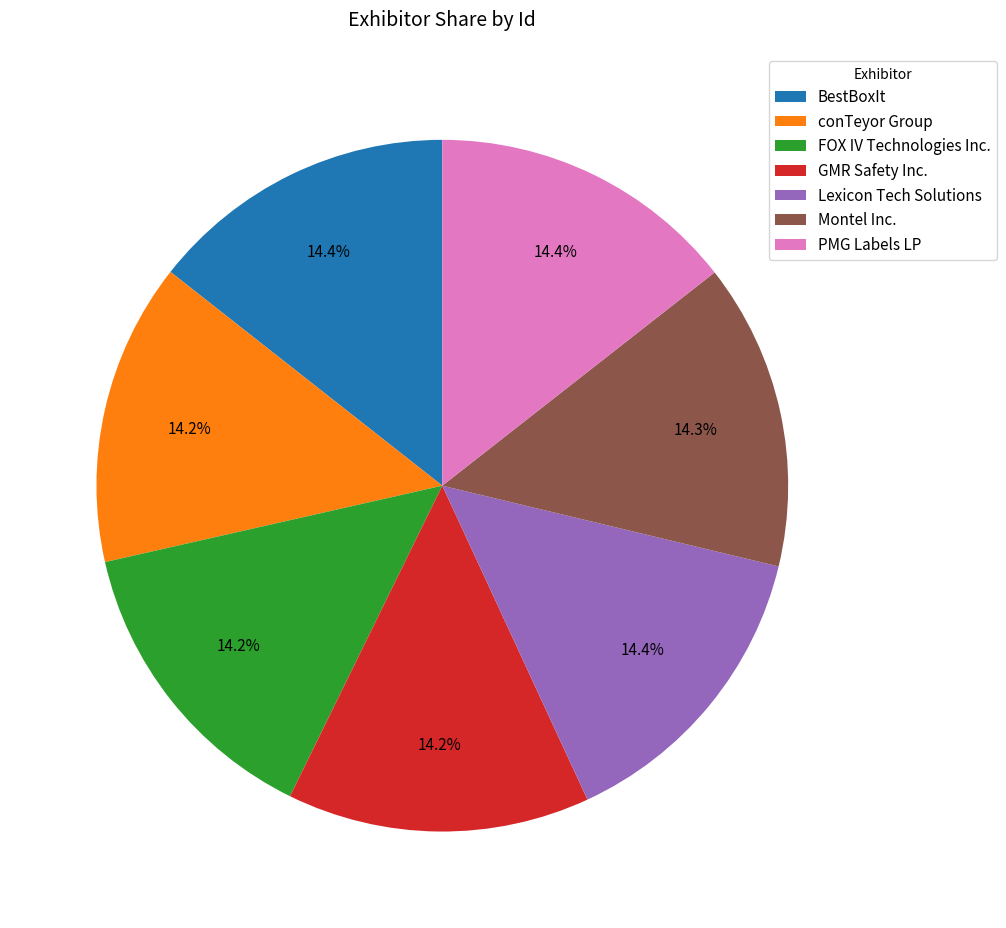

What percentage is the GMR Safety Inc. slice, to the nearest percent?

14%